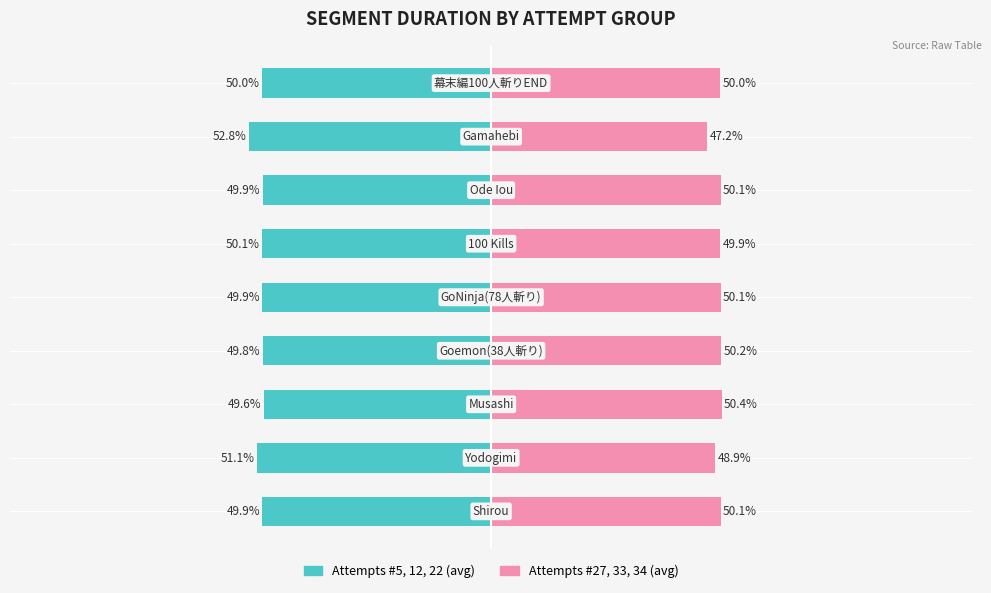

How many bars are there in total?

18